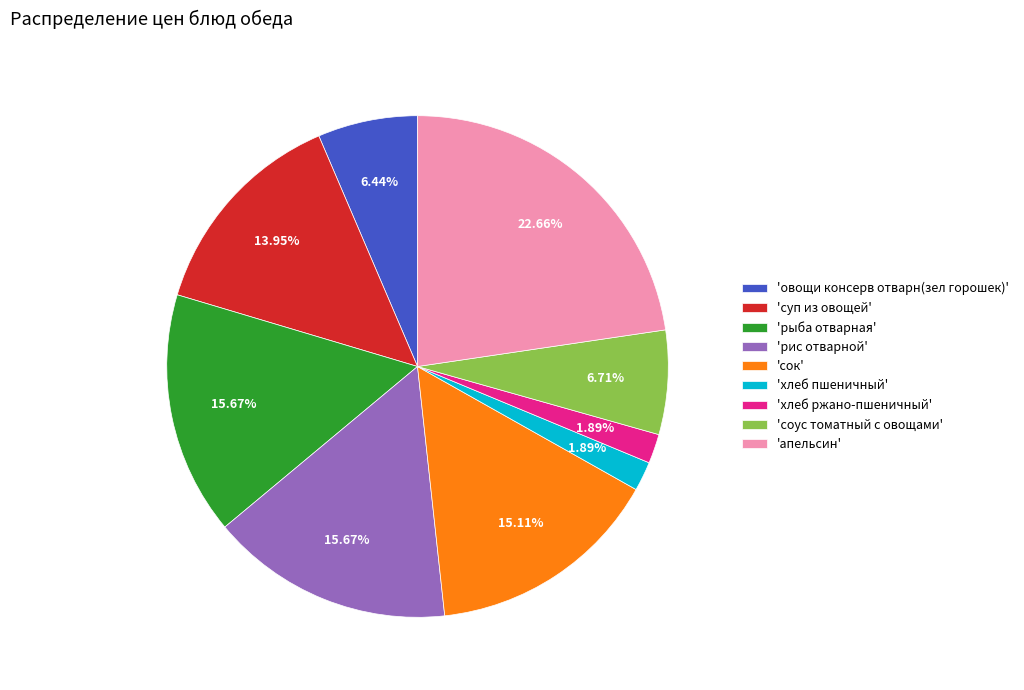

Do 'рис отварной' and 'апельсин' together represent more than half of the pie?

No